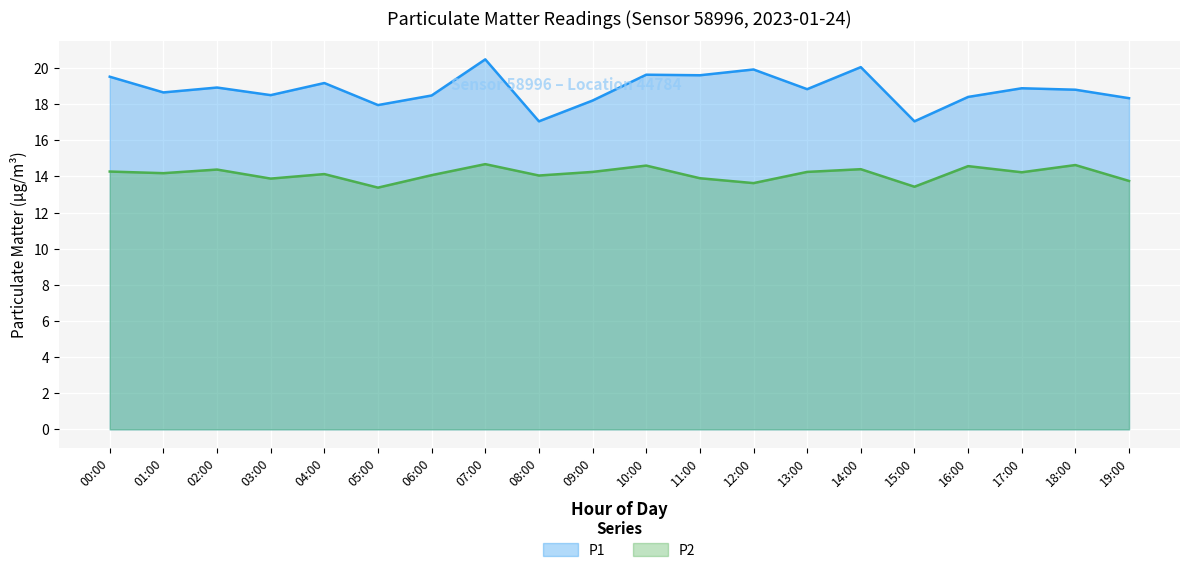

What position from the right is 18:00?

2